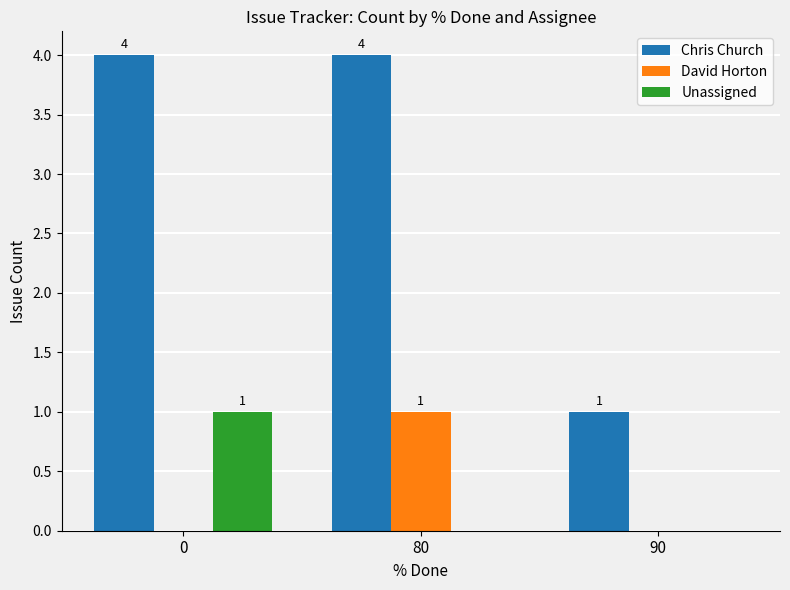

Are the bars grouped side by side (vs. stacked)?

Yes